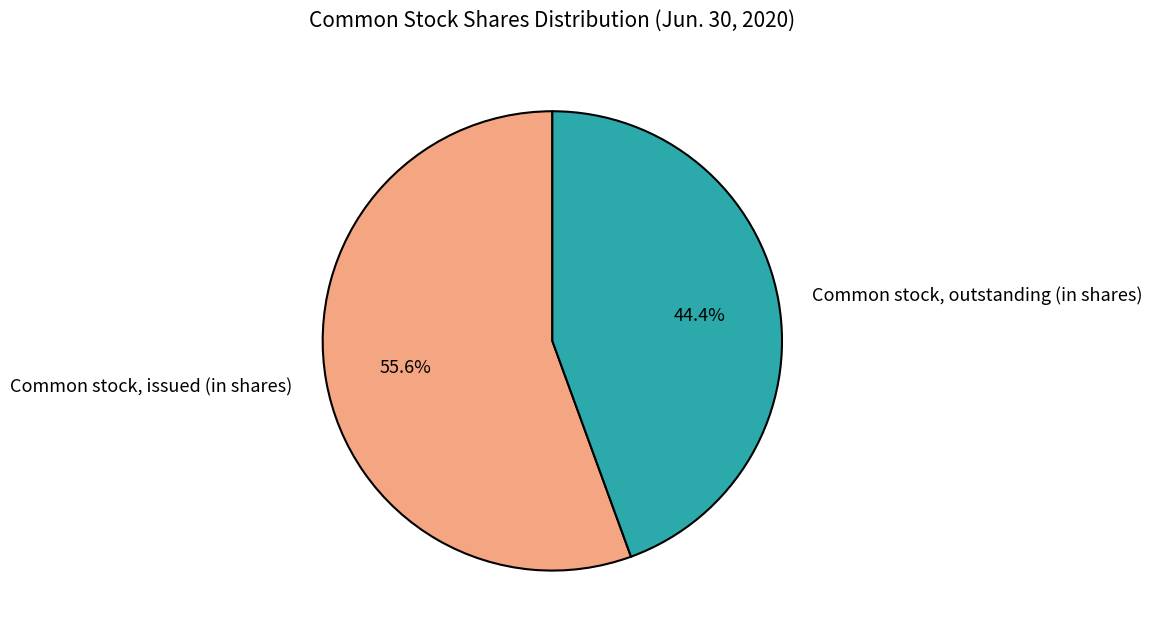

What is the largest slice in the pie chart?

Common stock, issued (in shares)